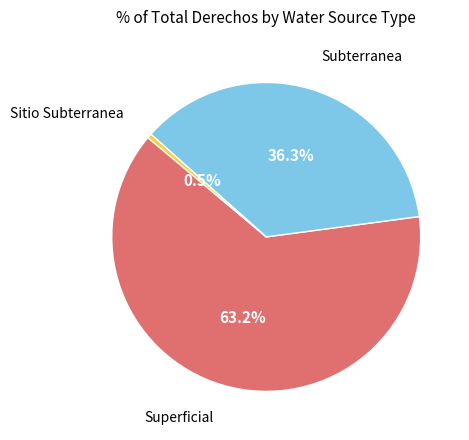

Is there any slice that represents more than half of the pie?

Yes